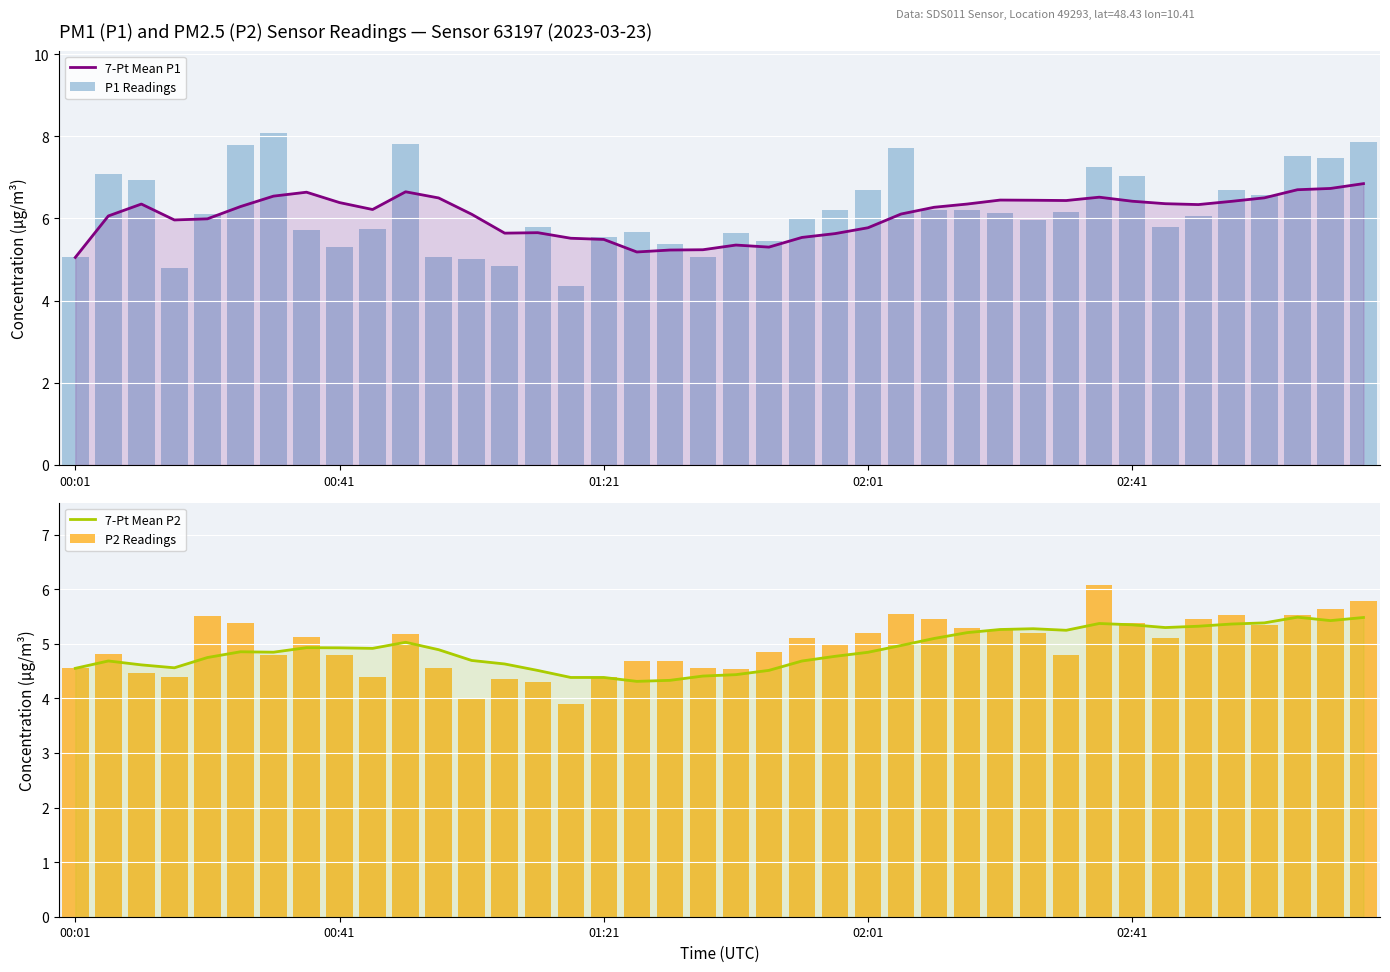

At which category is the sum across all series the highest?

39